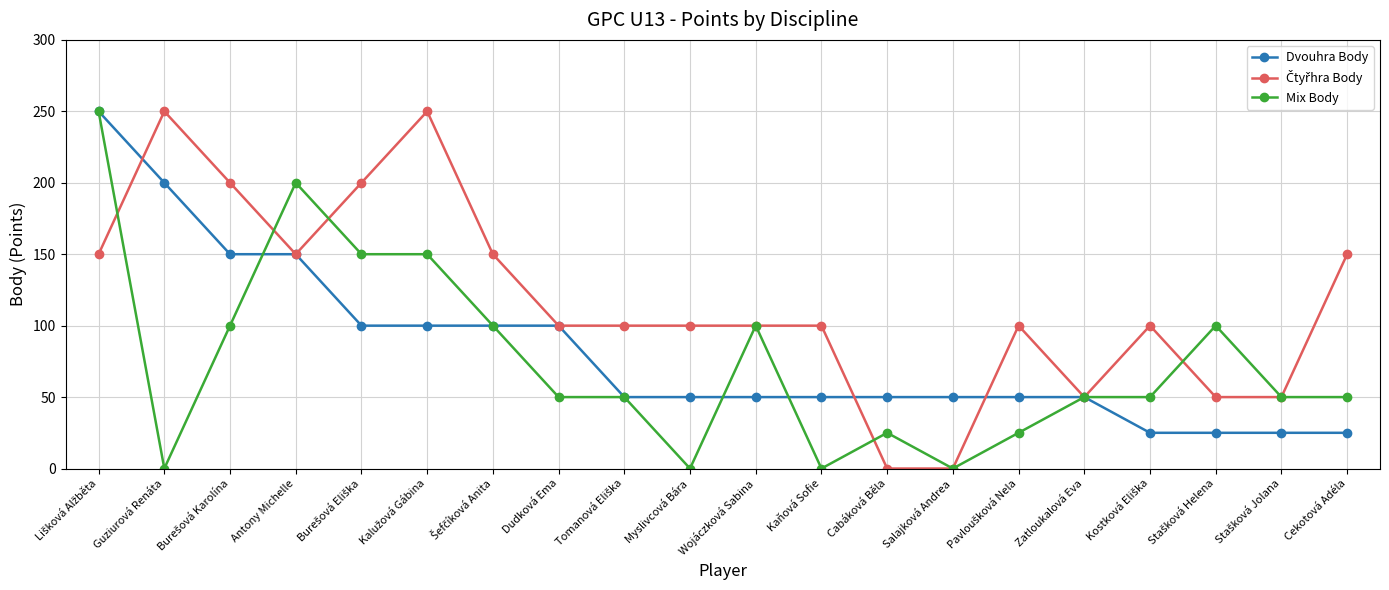

What position from the right is Guziurová Renáta?

19